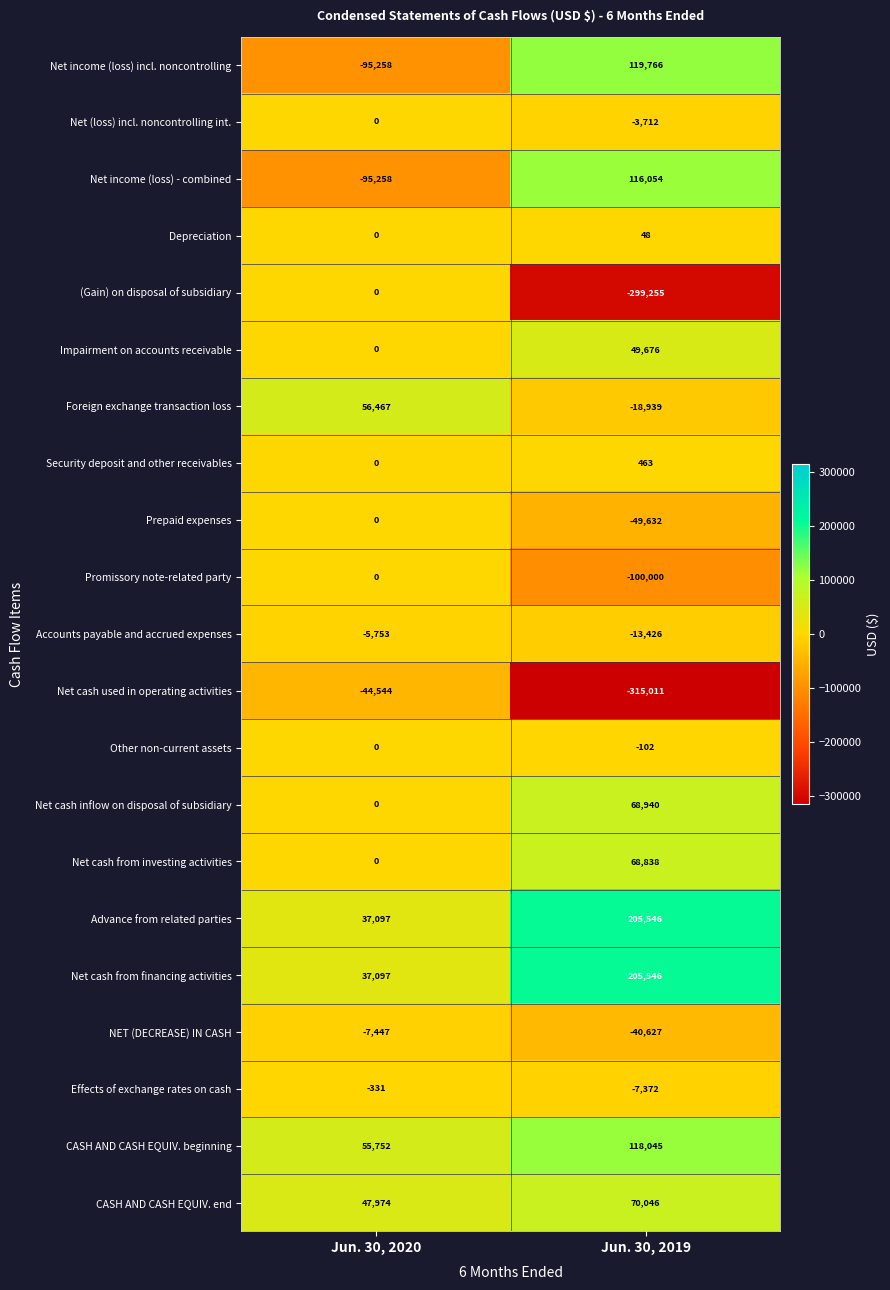

Which category has the highest value across all series?

Jun. 30, 2019